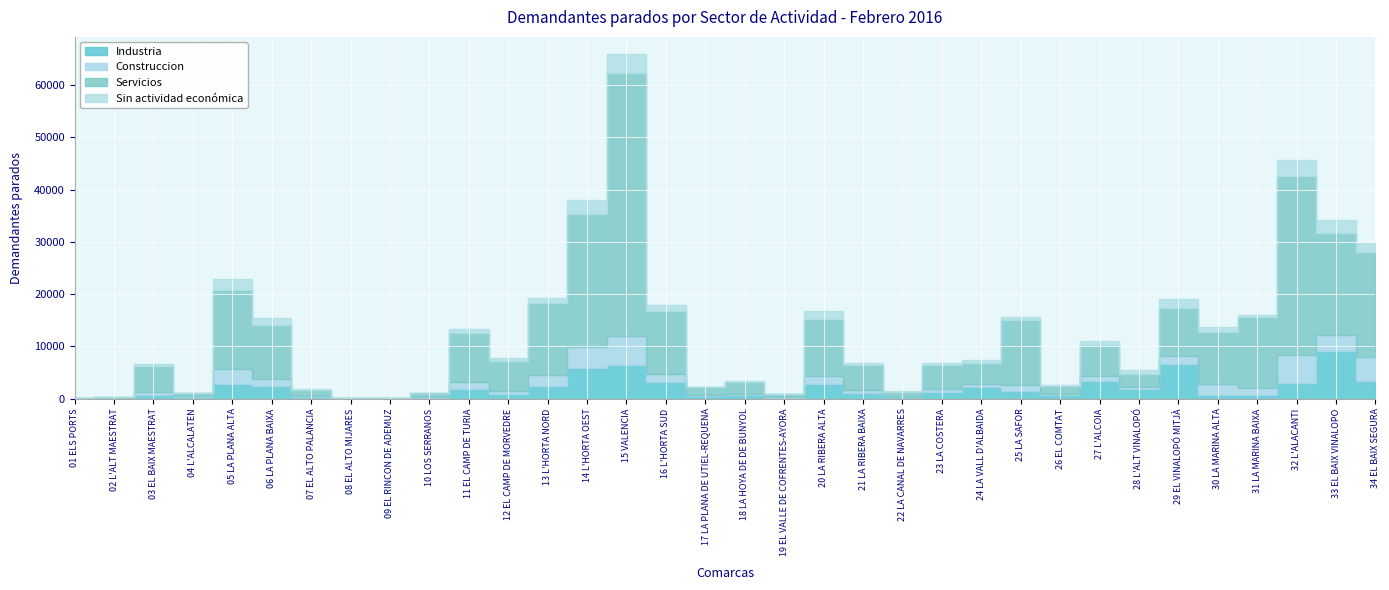

What is the sum of all Sin actividad económica values?

29417